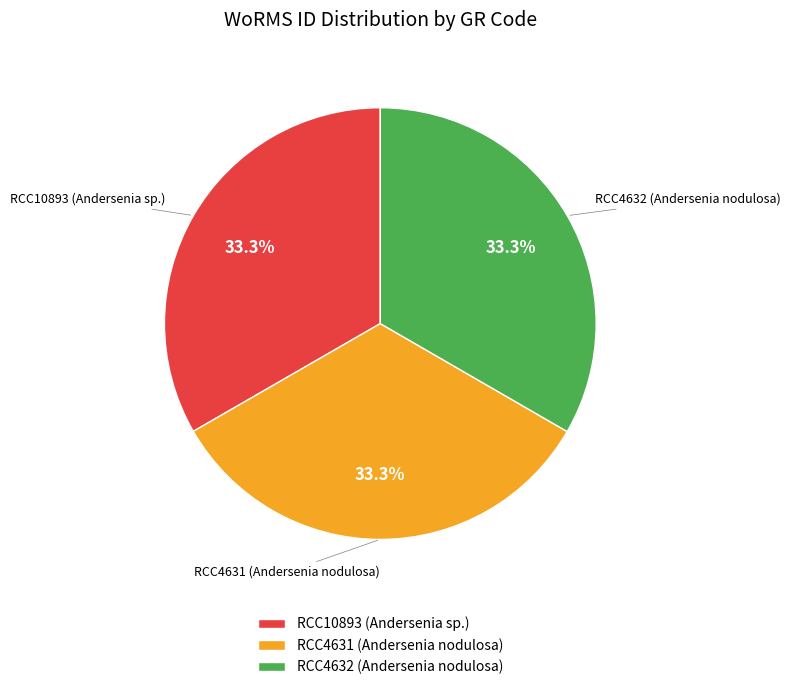

Does any single category account for the majority?

No